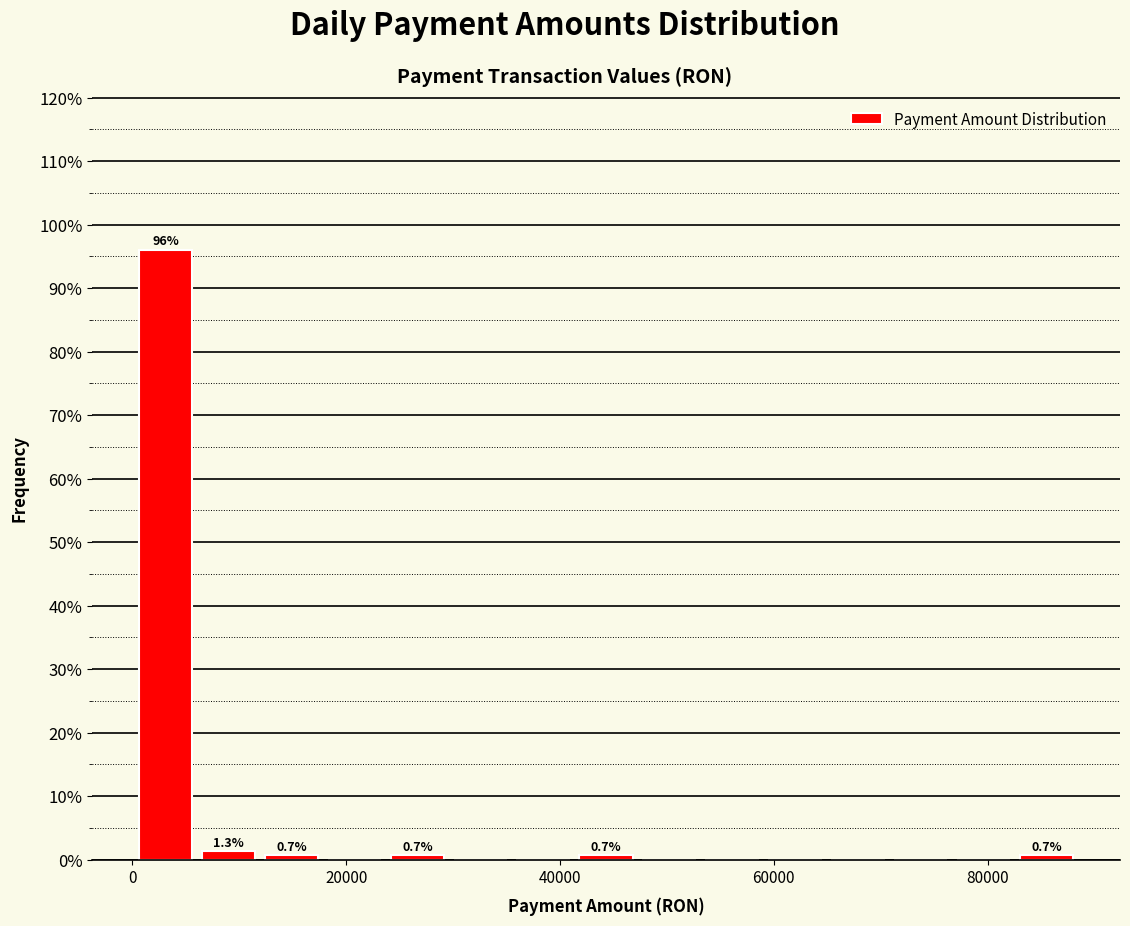

Read against the x-axis, roughly where is the centre of the tallest bar?

4000